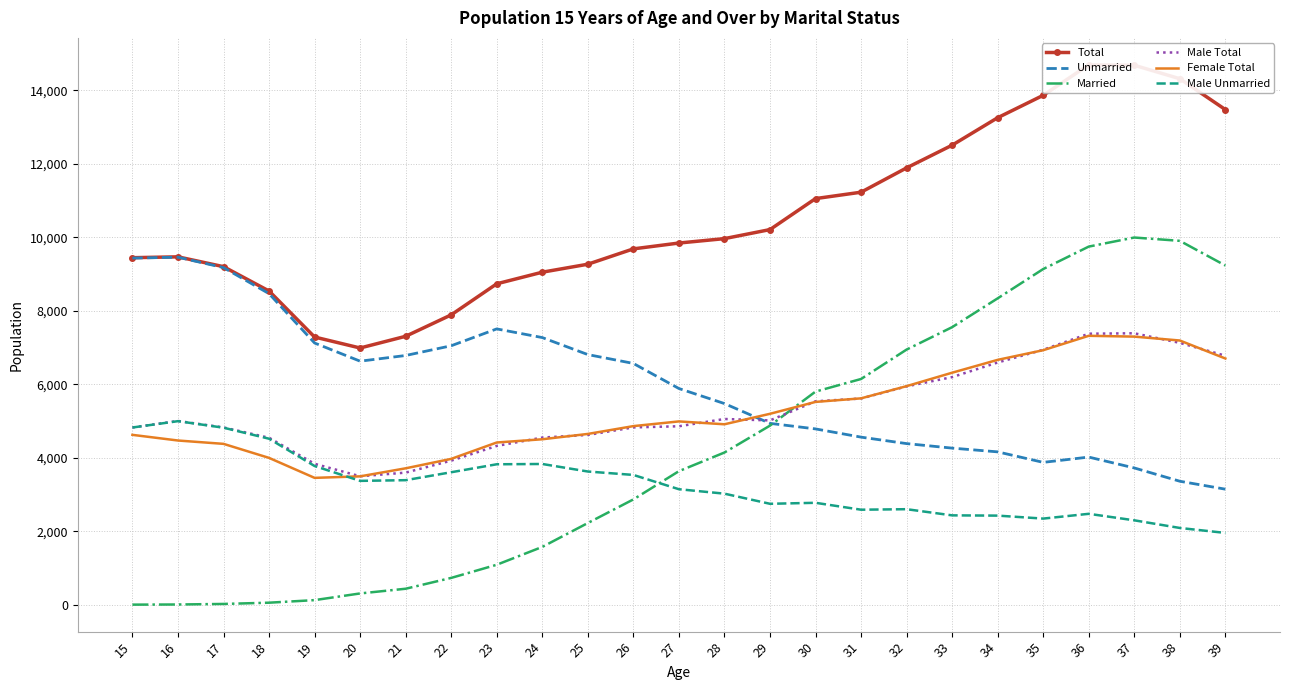

What is the difference between the Total values at 28 and 19?

2679